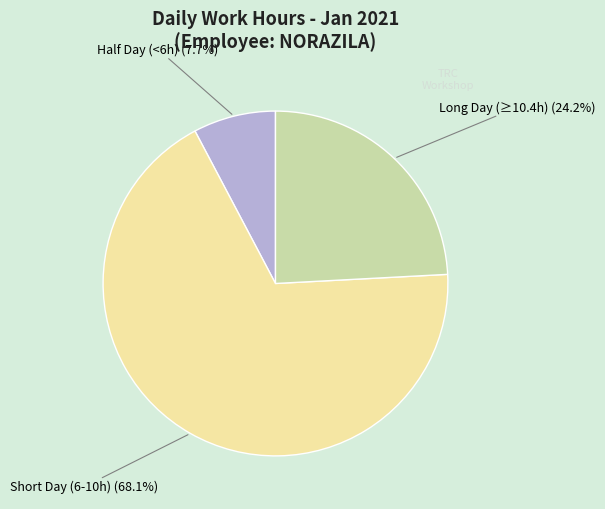

To the nearest percent, what is the average slice percentage?

33%